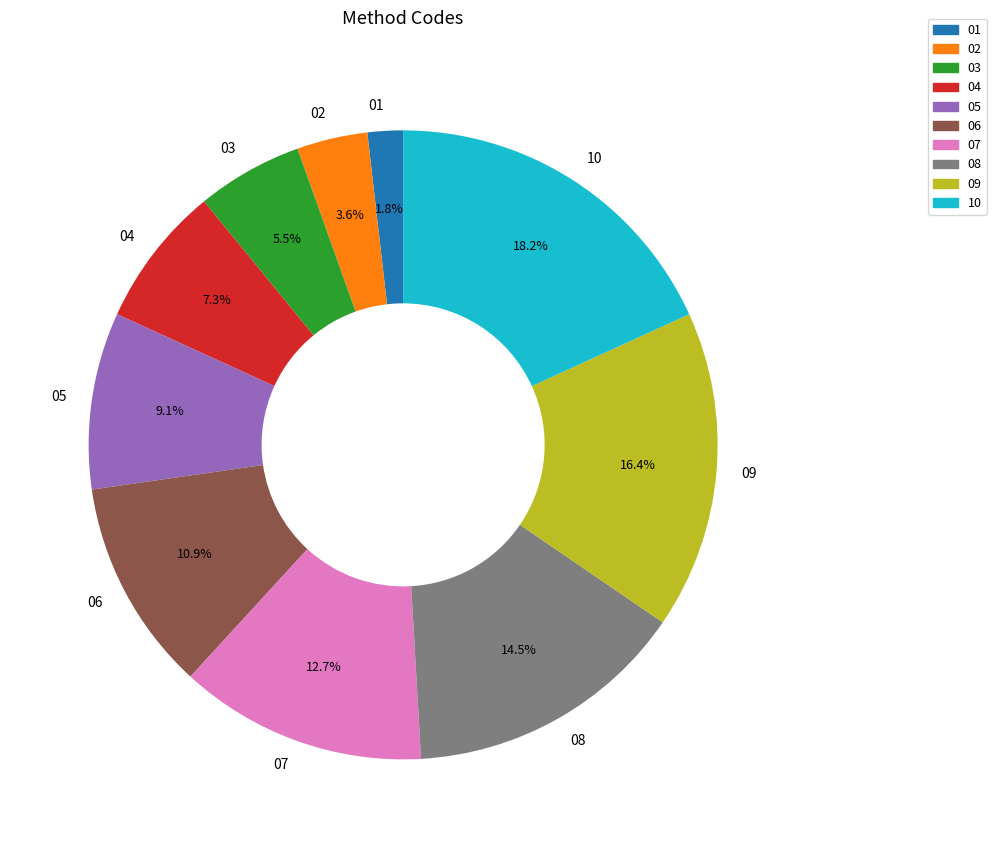

What is the largest slice in the pie chart?

10